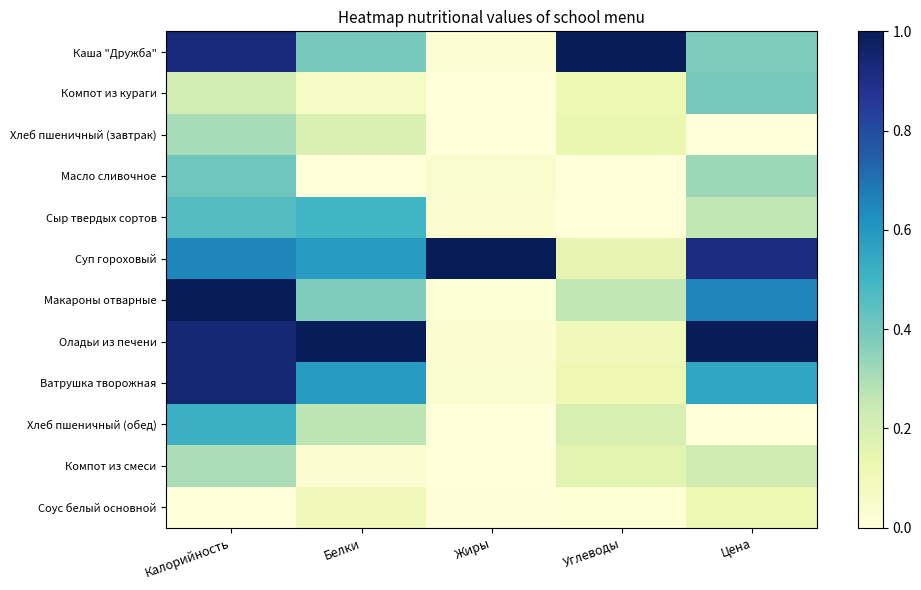

Reading right to left, what are all the values shown in this chart?

Каша "Дружба": Цена=0.4	Углеводы=1.0	Жиры=0.0	Белки=0.4	Калорийность=0.9
Компот из кураги: Цена=0.4	Углеводы=0.1	Жиры=0.0	Белки=0.1	Калорийность=0.2
Хлеб пшеничный (завтрак): Цена=0.0	Углеводы=0.1	Жиры=0.0	Белки=0.2	Калорийность=0.3
Масло сливочное: Цена=0.3	Углеводы=0.0	Жиры=0.0	Белки=0.0	Калорийность=0.4
Сыр твердых сортов: Цена=0.3	Углеводы=0.0	Жиры=0.0	Белки=0.5	Калорийность=0.5
Суп гороховый: Цена=0.9	Углеводы=0.1	Жиры=1.0	Белки=0.6	Калорийность=0.6
Макароны отварные: Цена=0.6	Углеводы=0.3	Жиры=0.0	Белки=0.4	Калорийность=1.0
Оладьи из печени: Цена=1.0	Углеводы=0.1	Жиры=0.0	Белки=1.0	Калорийность=0.9
Ватрушка творожная: Цена=0.6	Углеводы=0.1	Жиры=0.0	Белки=0.6	Калорийность=0.9
Хлеб пшеничный (обед): Цена=0.0	Углеводы=0.2	Жиры=0.0	Белки=0.3	Калорийность=0.5
Компот из смеси: Цена=0.2	Углеводы=0.2	Жиры=0.0	Белки=0.0	Калорийность=0.3
Соус белый основной: Цена=0.1	Углеводы=0.0	Жиры=0.0	Белки=0.1	Калорийность=0.0